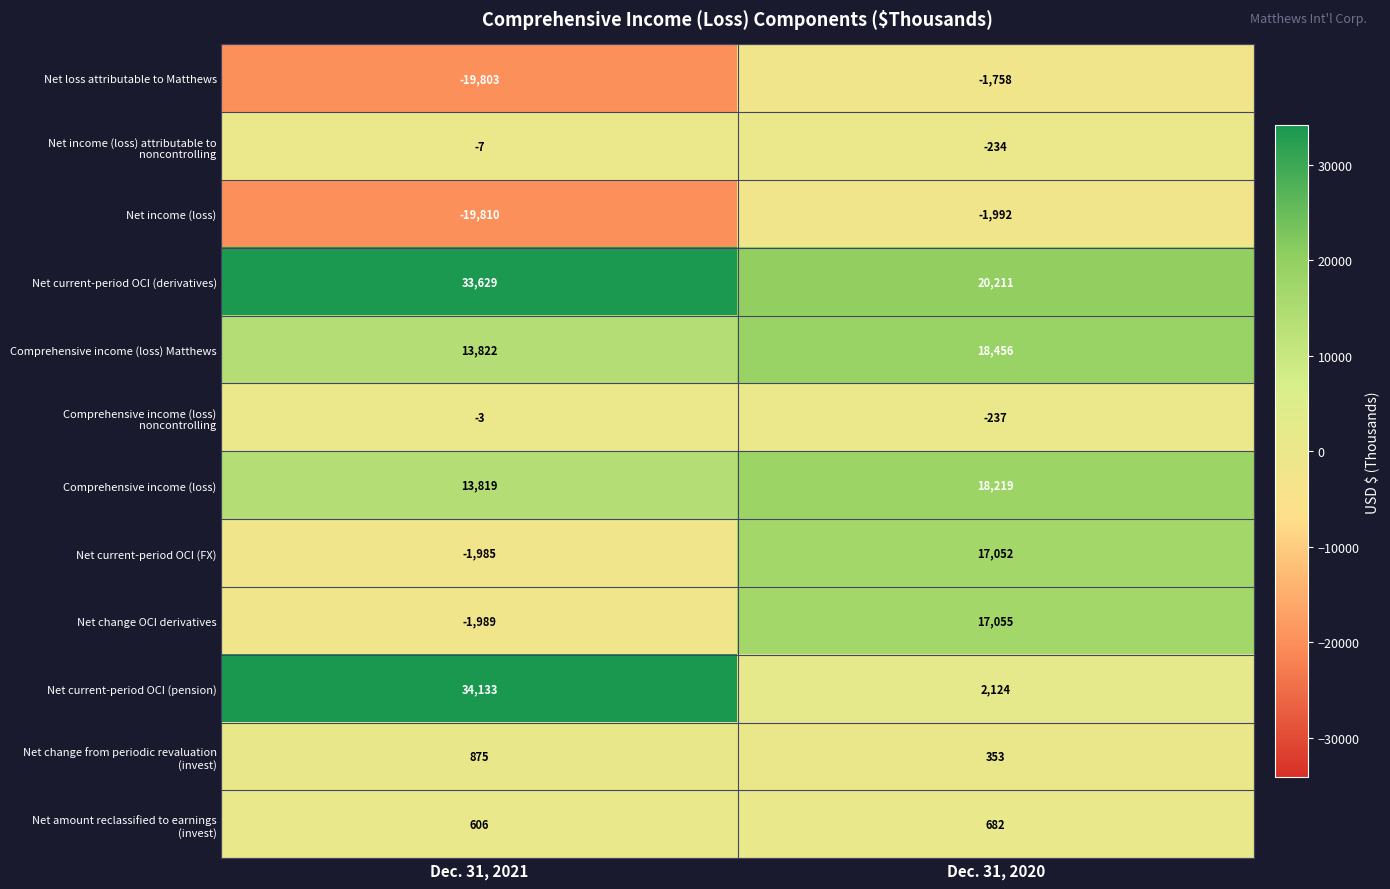

What is the maximum value shown in the chart?

34133